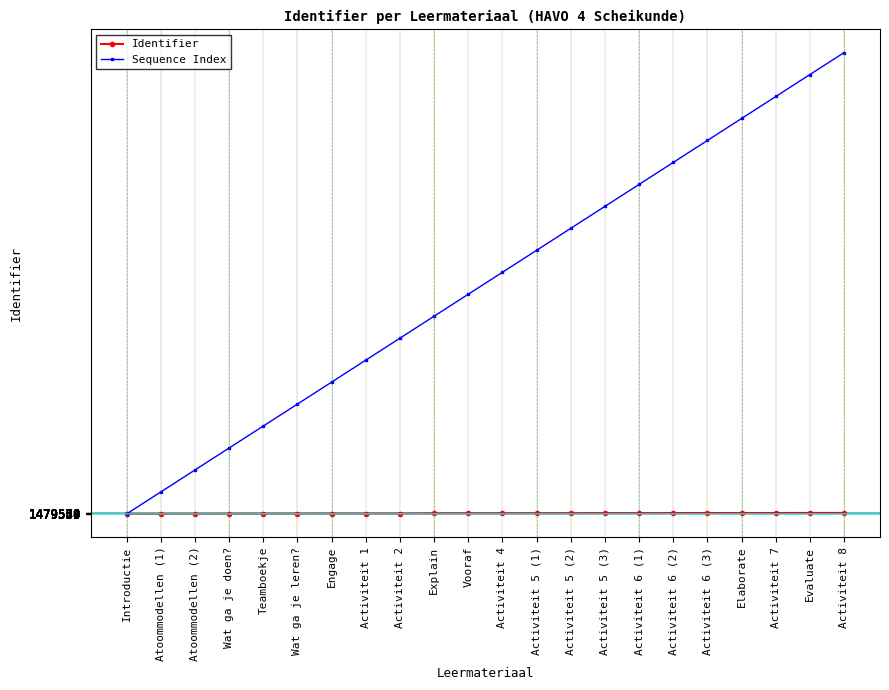

Which series has the widest spread of values?

Sequence Index